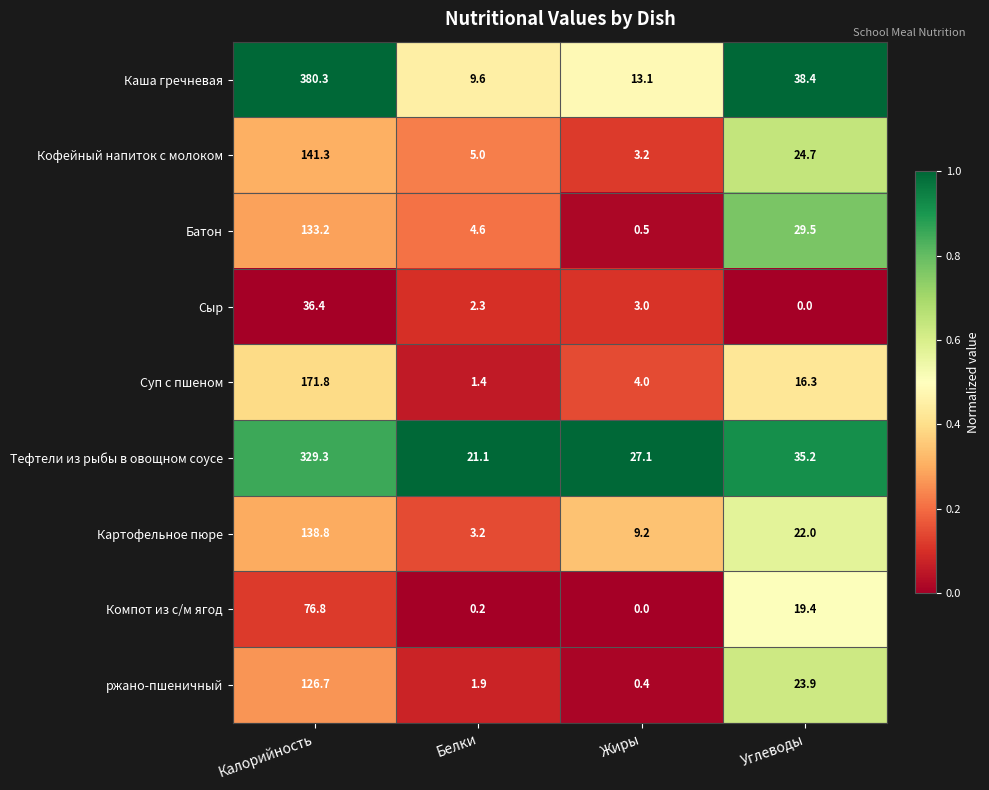

What value does the Компот из с/м ягод series have at Углеводы?

19.4